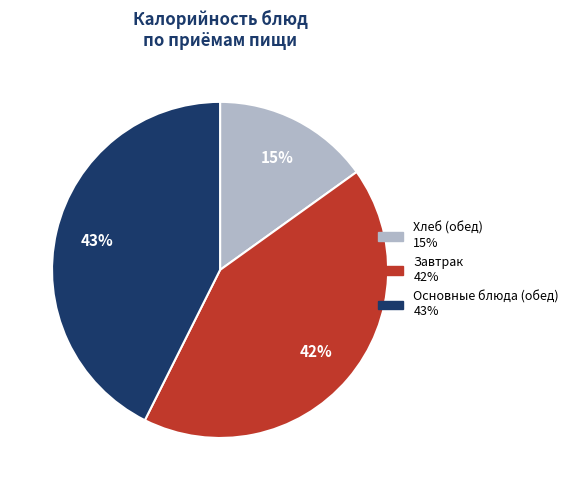

To the nearest percent, what is the average slice percentage?

33%